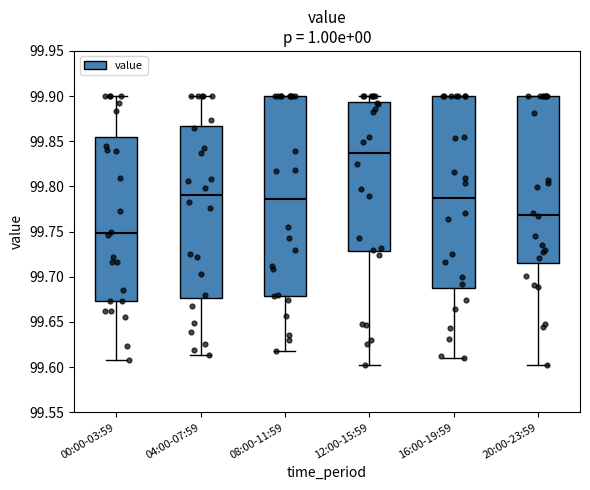

Where is the upper edge of the box for 20:00-23:59 on the y-axis? The values are not printed on the chart, so give them approximately, as read against the axis.

99.900